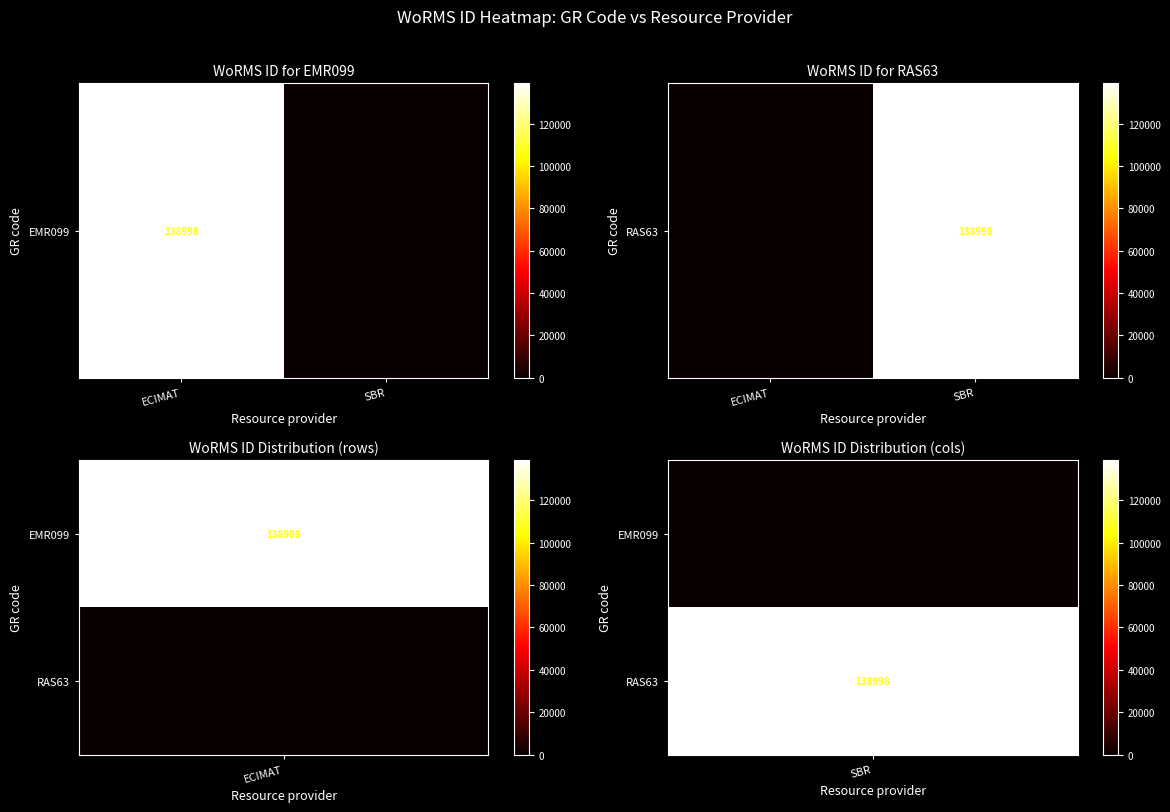

Reading left to right, extract all data points from this chart.

ECIMAT=0	SBR=138998